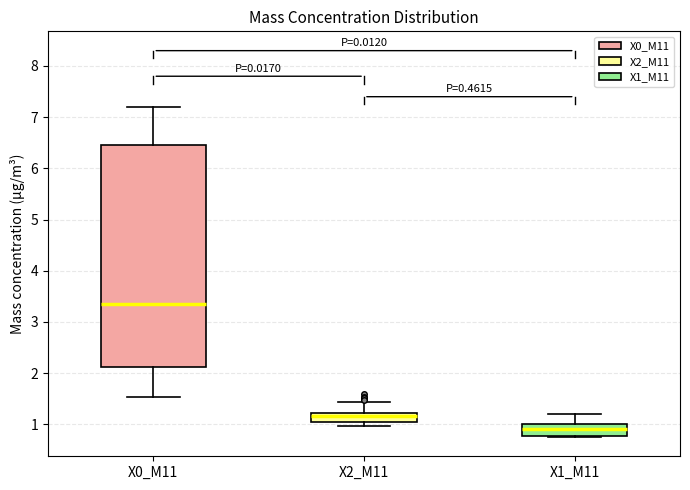

Comparing the boxes themselves (not the whiskers), which one is the tallest?

X0_M11